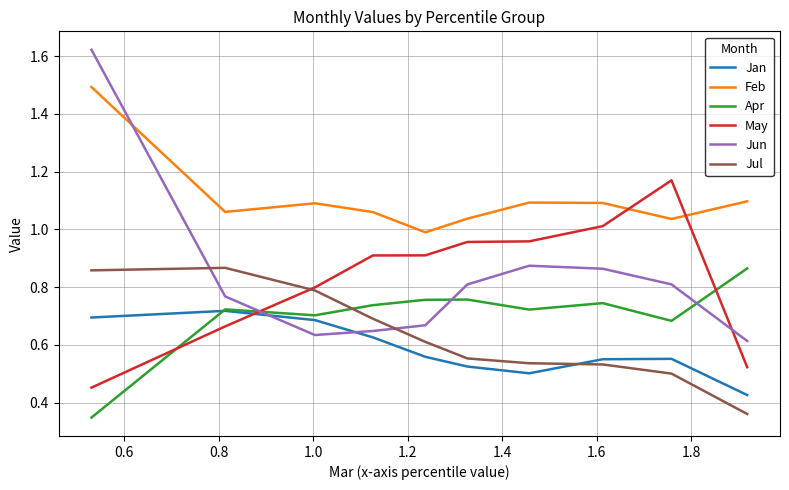

Which series has the largest range (max minus min)?

Jun